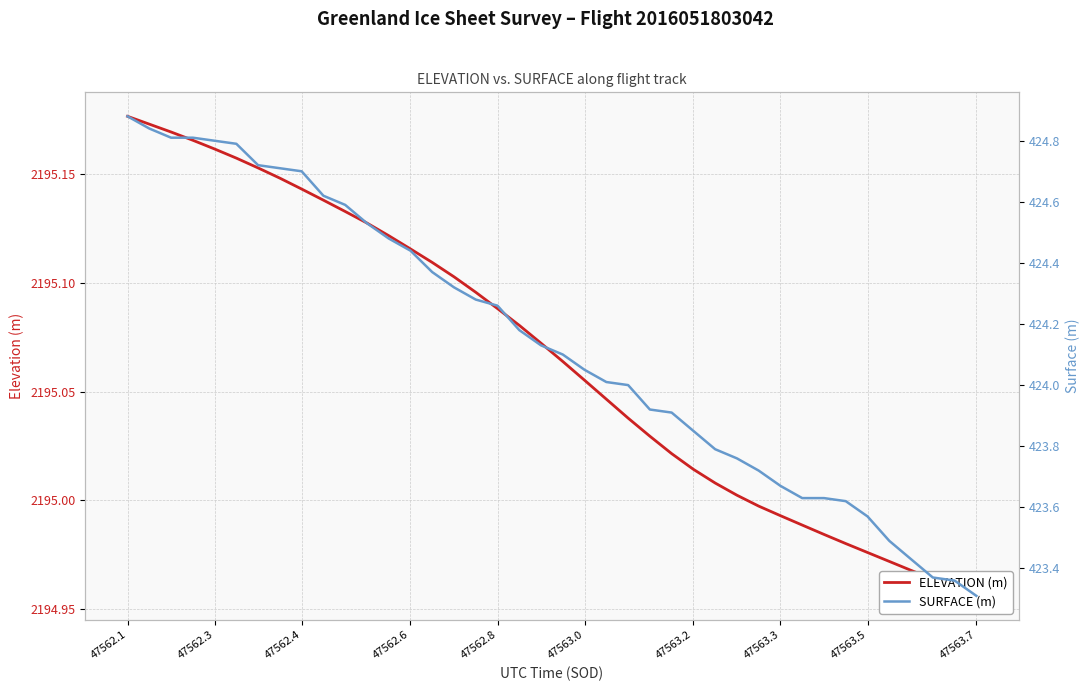

True or false: SURFACE (m) and ELEVATION (m) intersect in this chart.

False